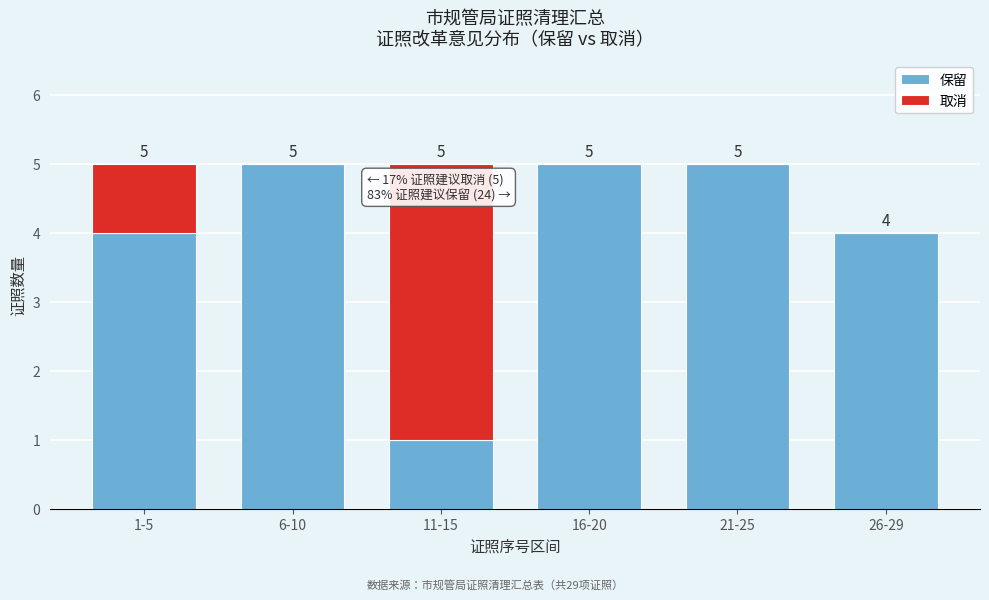

Reading left to right, transcribe the values for 保留.

1-5=4	6-10=5	11-15=1	16-20=5	21-25=5	26-29=4